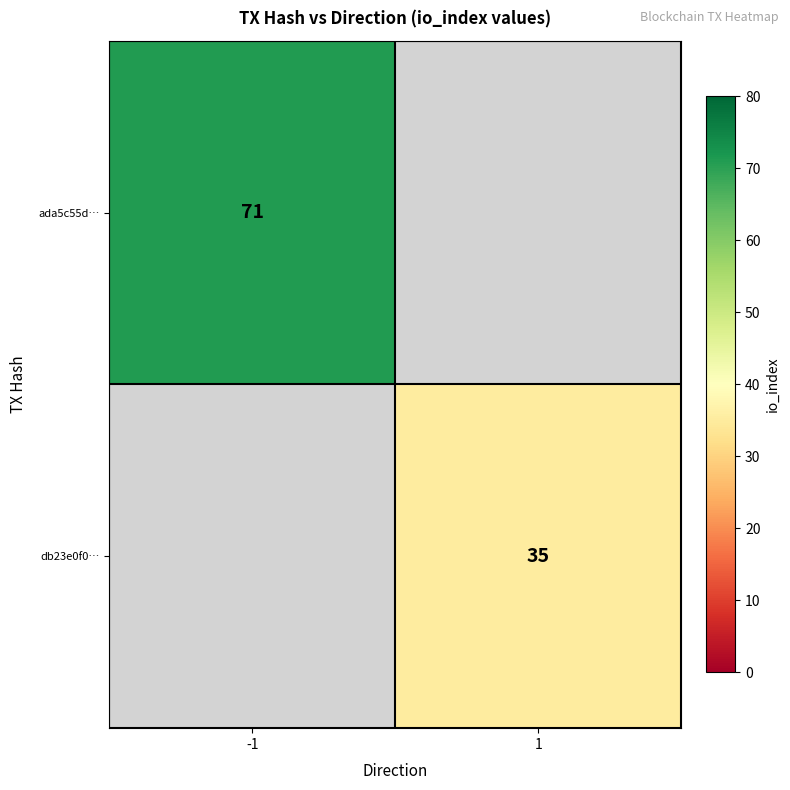

Between 1 and -1, which is larger?

-1